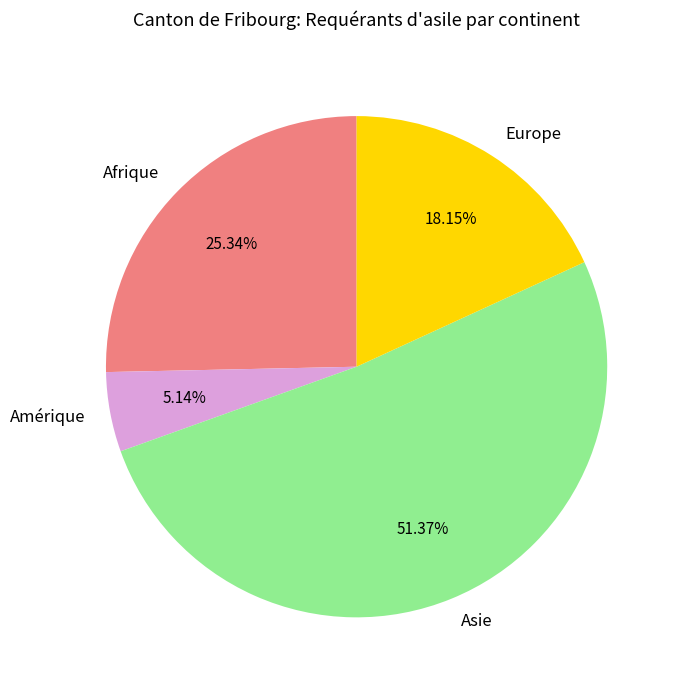

How many slices are in this pie chart?

4